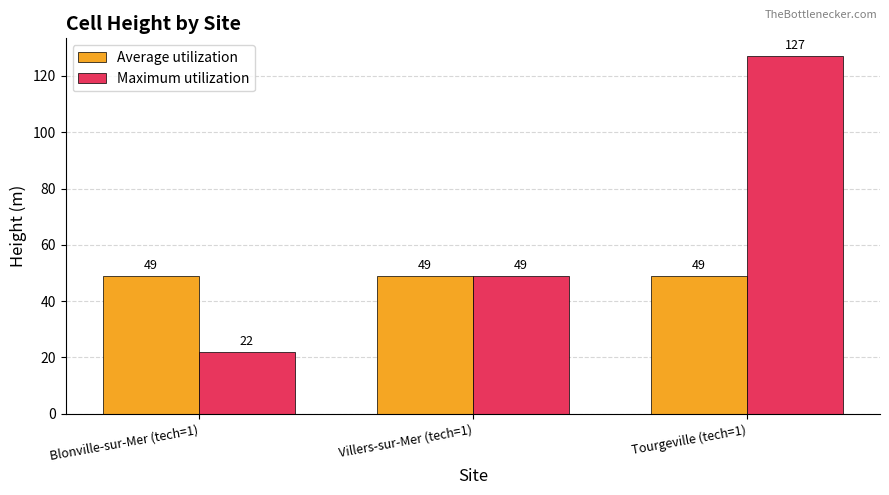

What is the average value of the Average utilization series?

49